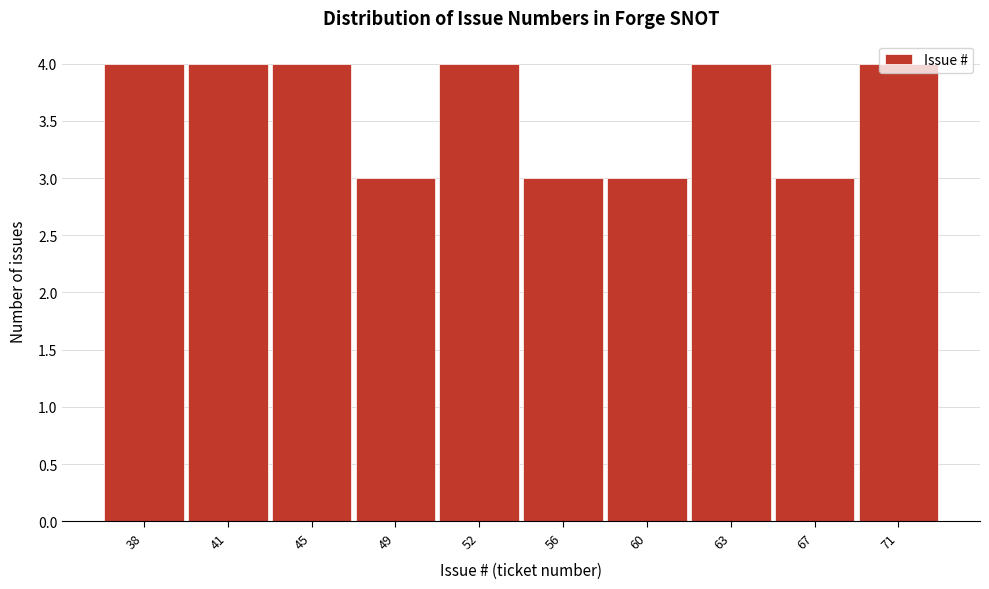

True or false: the data shows 3 at 56.

True